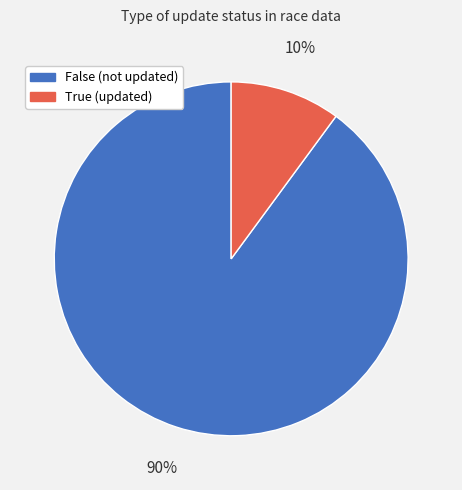

How many segments does this pie chart have?

2